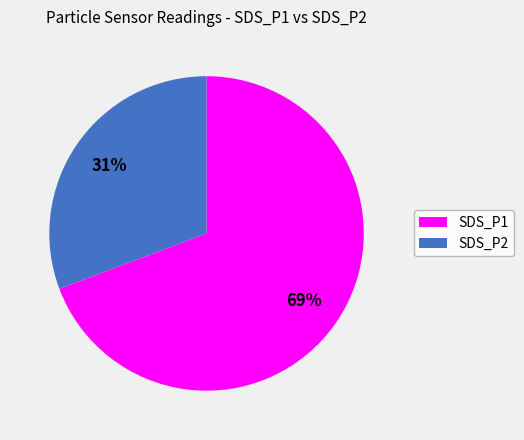

Is it true that SDS_P1 is 69% of the pie?

True